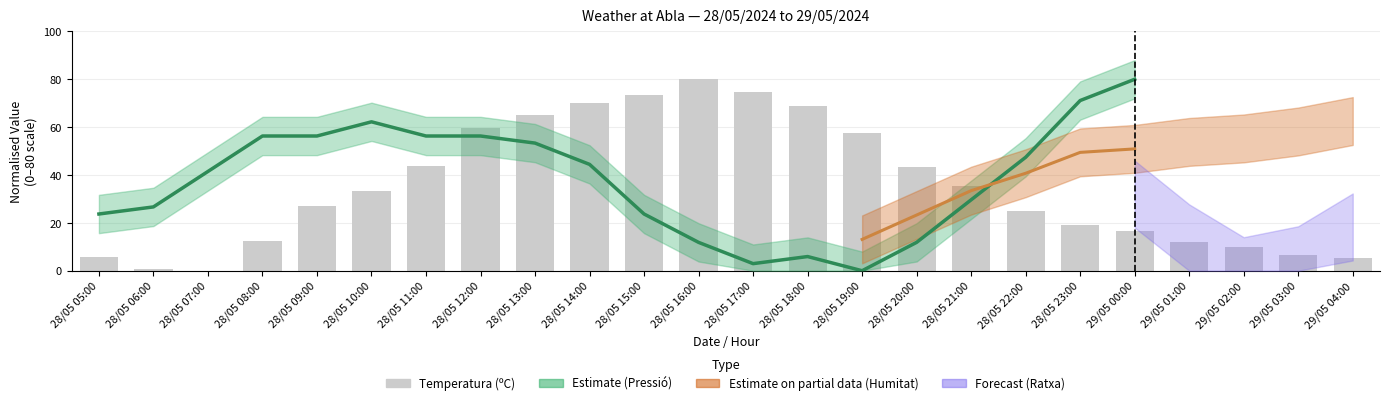

The chart shows a value of 12.5 at 28/05 08:00. True or false?

True